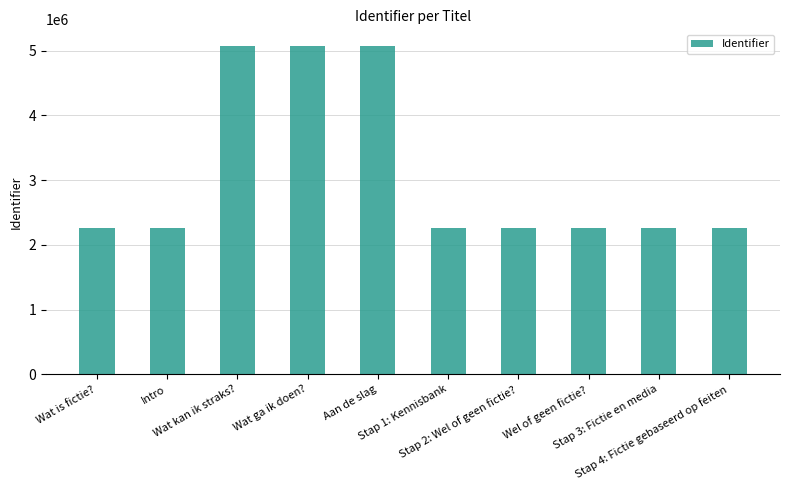

What is the greatest value displayed?

5073943